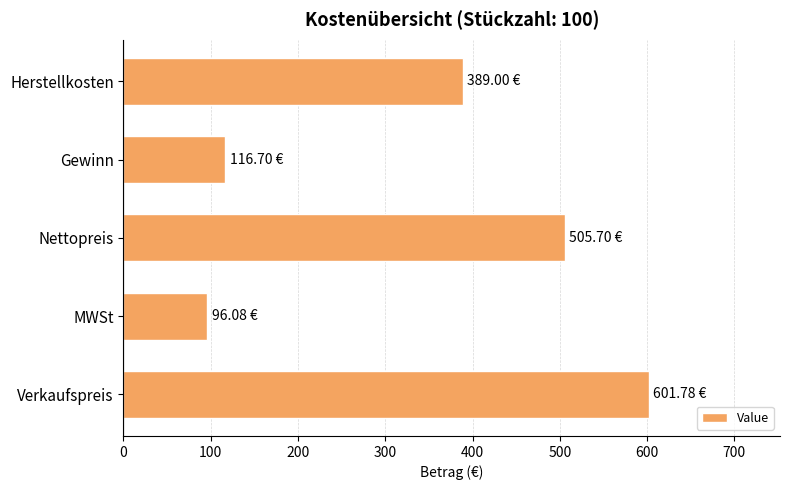

List the labels in order of value, smallest first.

MWSt, Gewinn, Herstellkosten, Nettopreis, Verkaufspreis